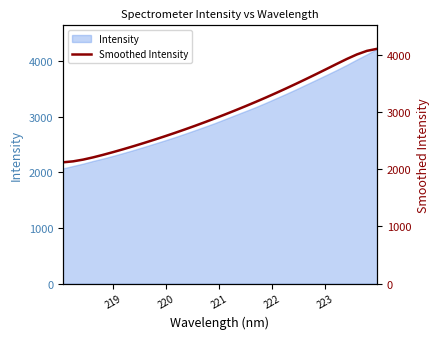

Reading right to left, transcribe all the data shown in this chart.

4107.3	4071.7	4008.6	3928.9	3842.2	3754.0	3666.6	3580.6	3496.1	3413.5	3332.7	3254.1	3177.7	3103.5	3031.1	2960.5	2891.5	2824.4	2759.1	2695.8	2634.4	2574.8	2517.0	2460.9	2406.5	2354.0	2303.4	2255.1	2209.9	2170.0	2139.2	2122.1